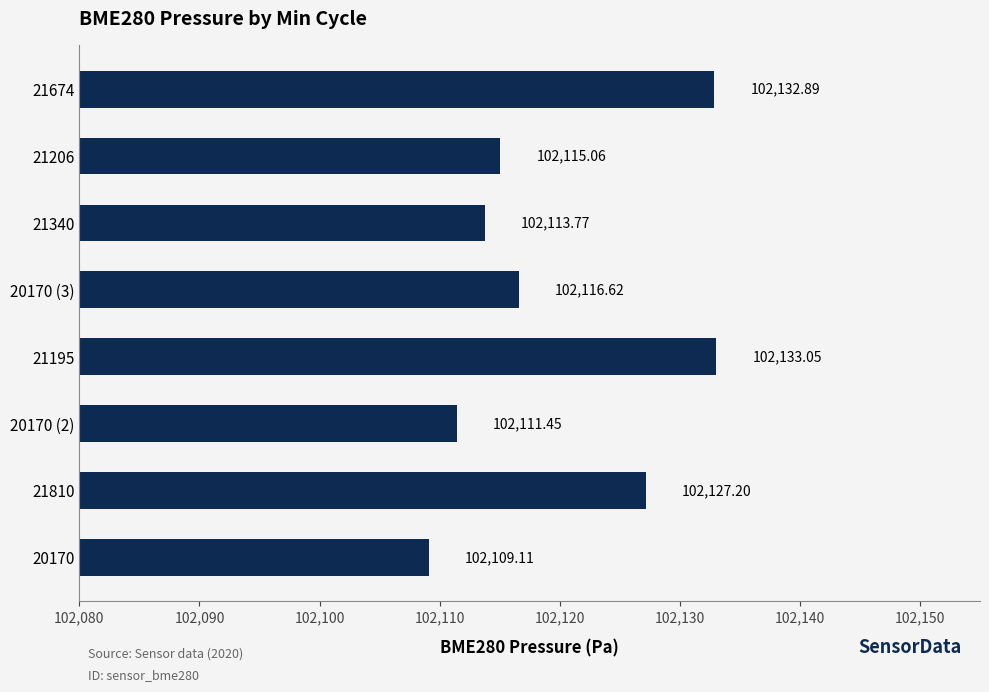

List the labels in order of value, largest first.

21195, 21674, 21810, 20170 (3), 21206, 21340, 20170 (2), 20170